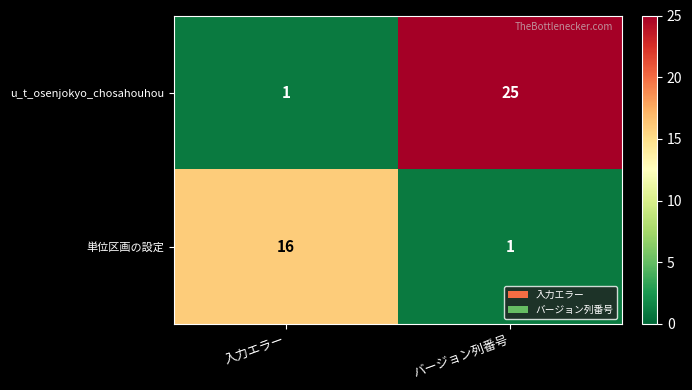

True or false: u_t_osenjokyo_chosahouhou has a value of 34 at バージョン列番号.

False